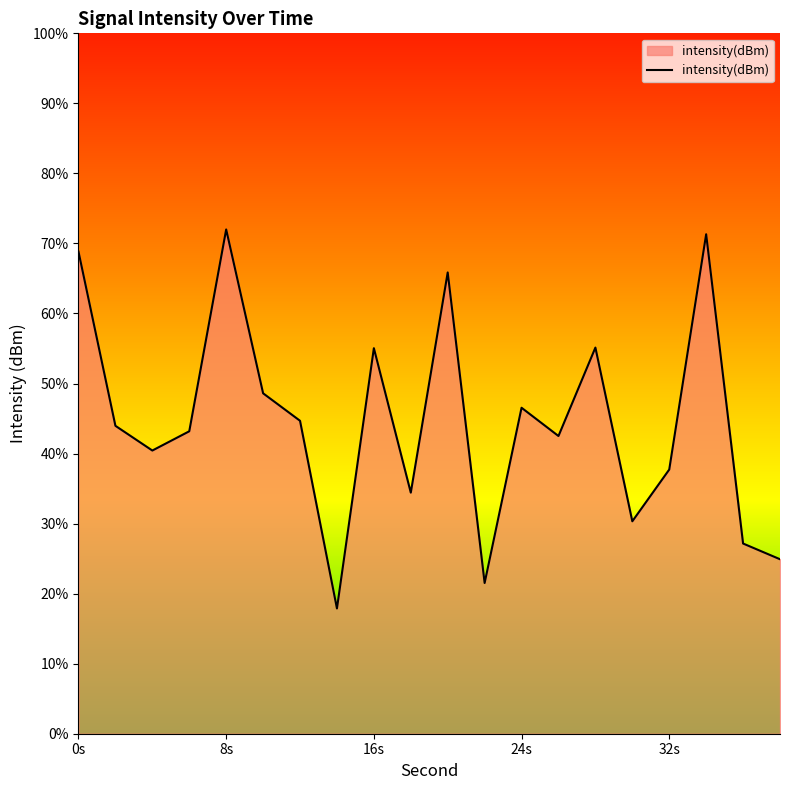

The value at 0s is -177.3. True or false?

False